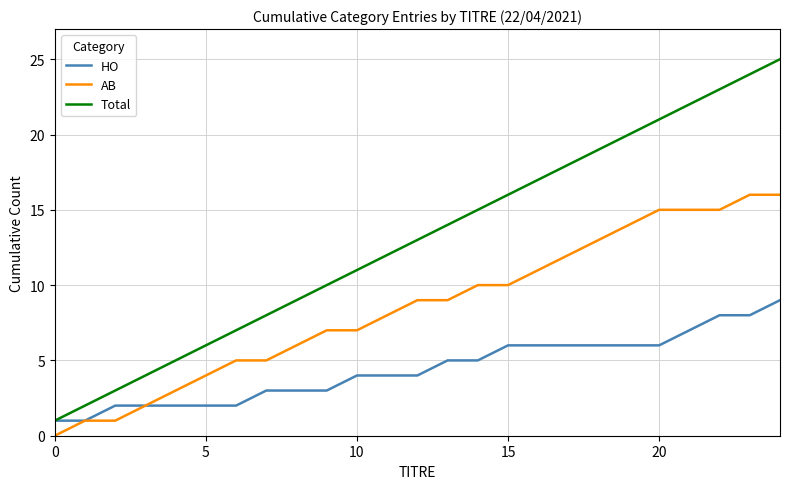

Which series has the largest total across all categories?

Total